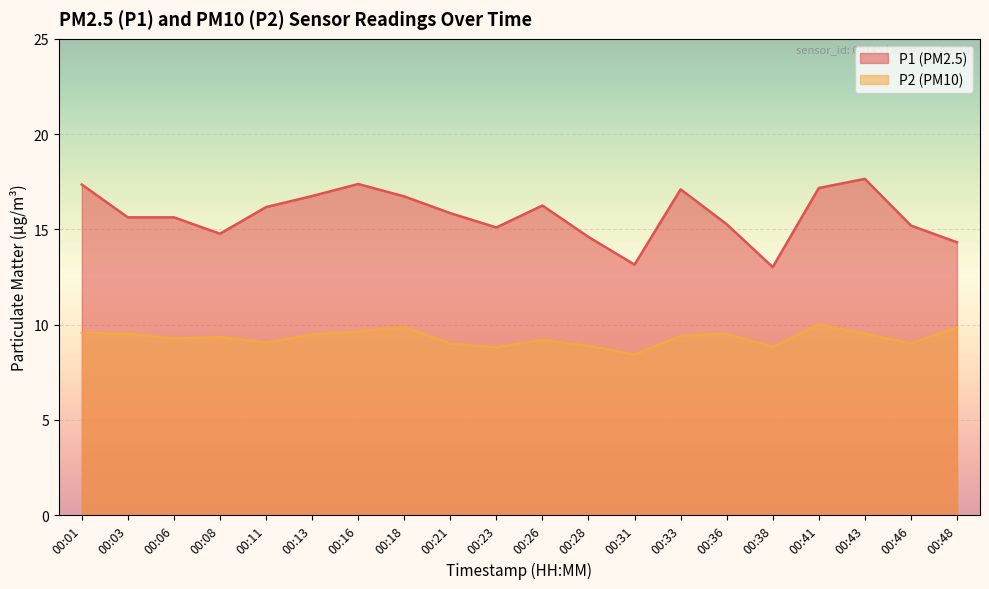

What is the difference between the P1 values at 00:13 and 00:03?

1.1